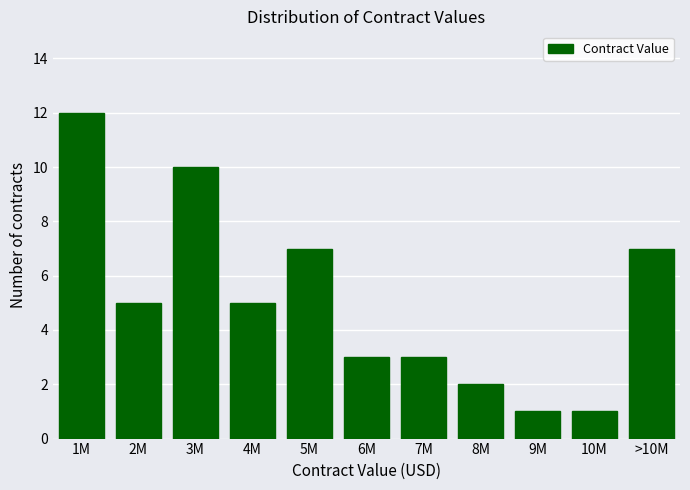

Reading right to left, what are all the values shown in this chart?

>10M=7	10M=1	9M=1	8M=2	7M=3	6M=3	5M=7	4M=5	3M=10	2M=5	1M=12